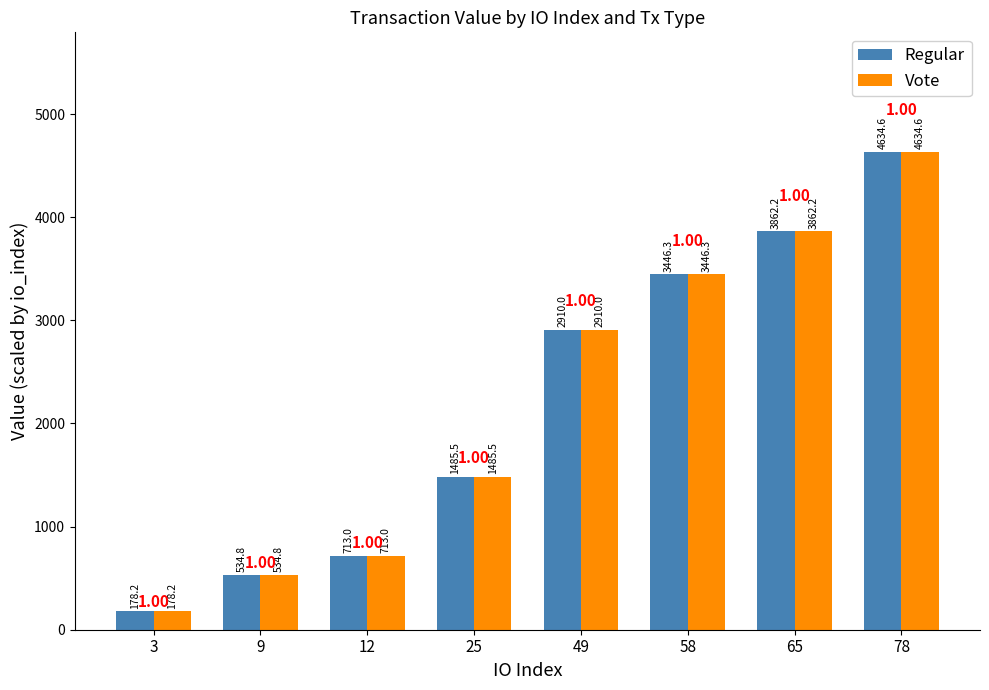

List the labels in order of Regular value, largest first.

78, 65, 58, 49, 25, 12, 9, 3